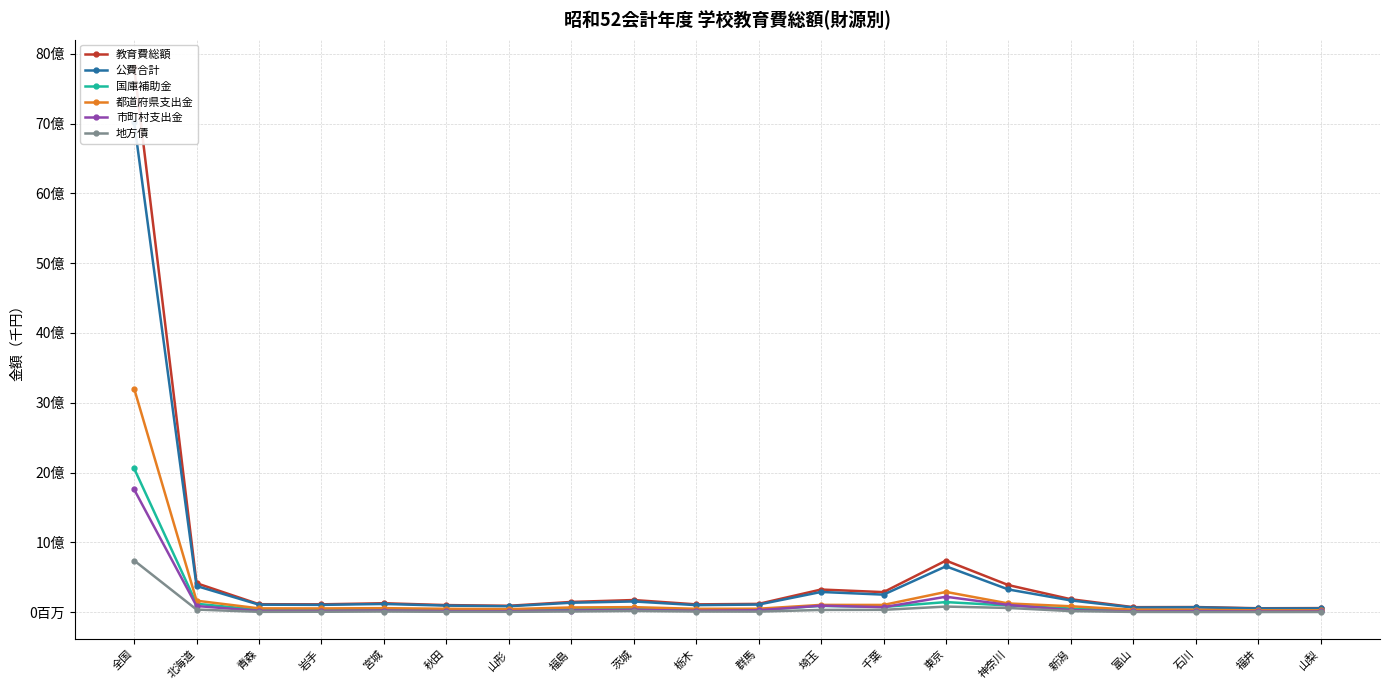

What is the difference between the highest and lowest values at 福島?

136968273